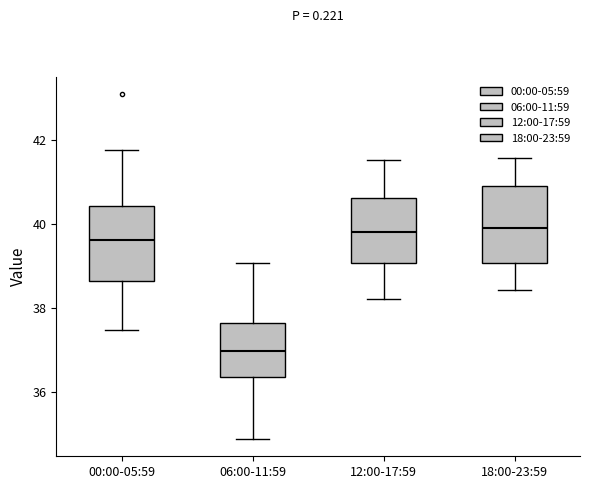

Reading left to right, transcribe this box plot: for each box, give where its median line is, the range the box spans, and where its two whiskers end, as read against the y-axis. The values are not printed on the chart, so give them approximately, as read against the axis.

00:00-05:59: median 39.6, box 38.6 to 40.4, whiskers 37.4 to 41.8
06:00-11:59: median 37.0, box 36.4 to 37.6, whiskers 34.8 to 39.0
12:00-17:59: median 39.8, box 39.0 to 40.6, whiskers 38.2 to 41.6
18:00-23:59: median 40.0, box 39.0 to 41.0, whiskers 38.4 to 41.6